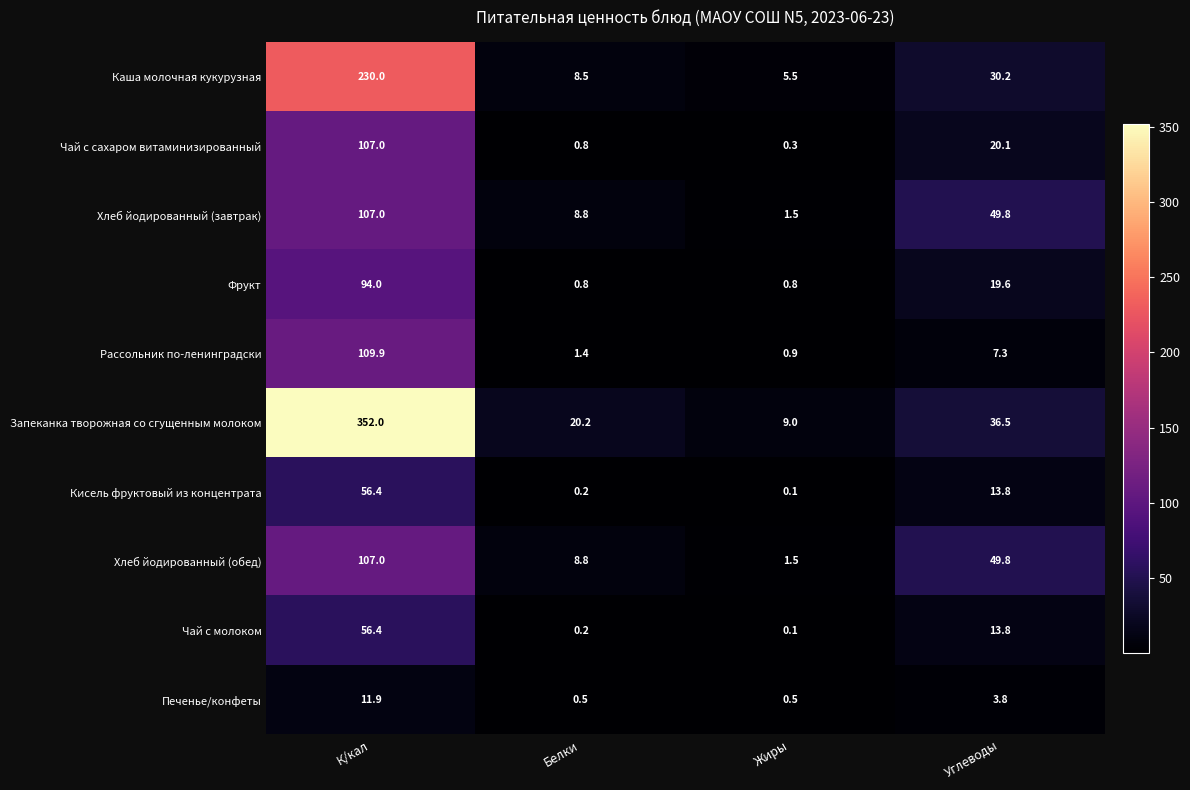

The value of Рассольник по-ленинградски at К/кал is 52.8. True or false?

False